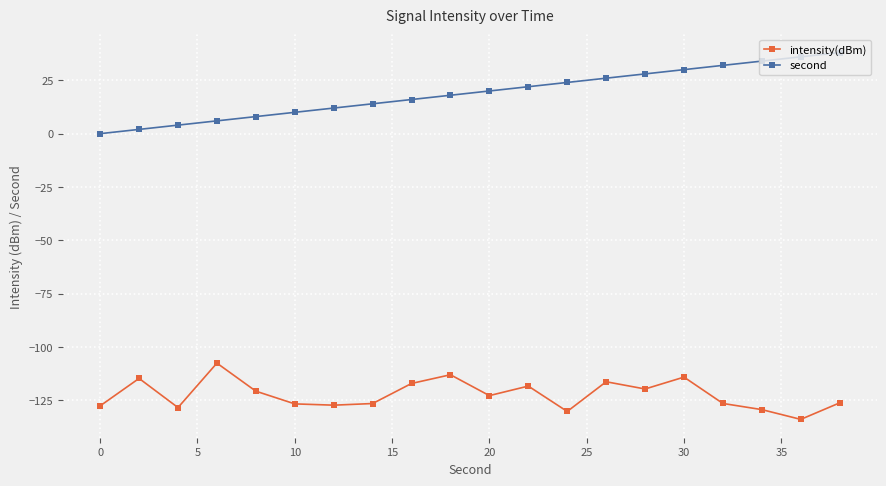

What are all the series names shown in the legend?

intensity(dBm), second